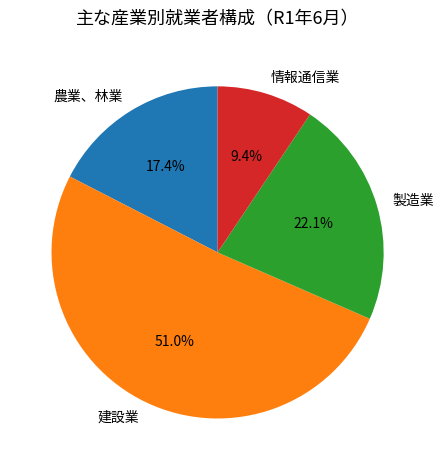

Which has a higher value, 農業、林業 or 建設業?

建設業